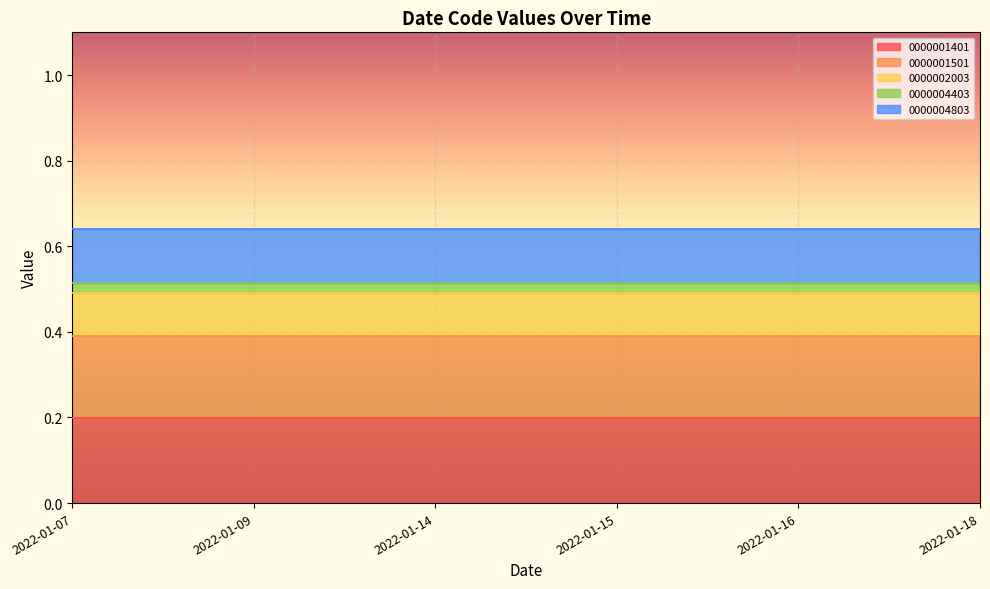

True or false: 0000001401 has a value of 0.2 at 2022-01-18.

True